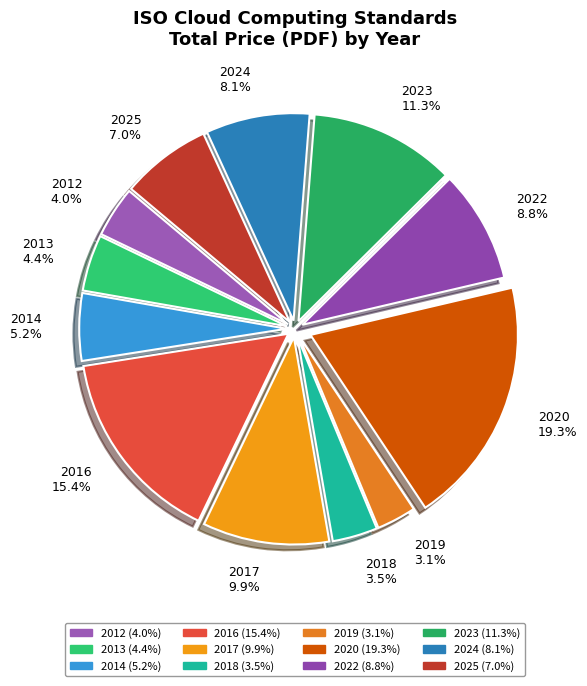

The 2016 slice represents 9% of the pie. True or false?

False